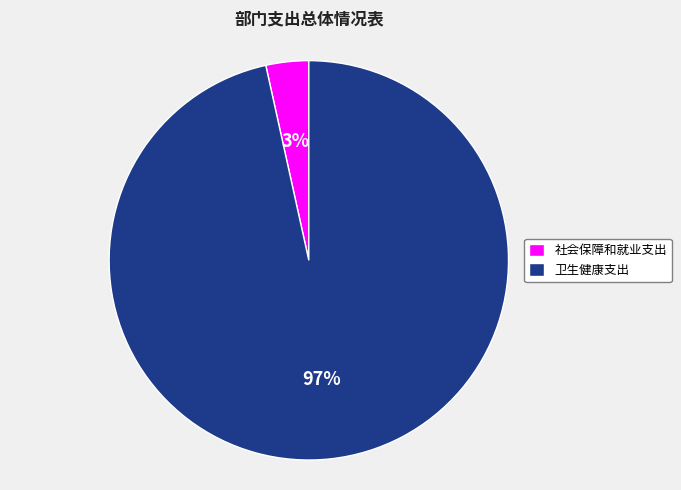

Is 社会保障和就业支出 the majority of the pie?

No